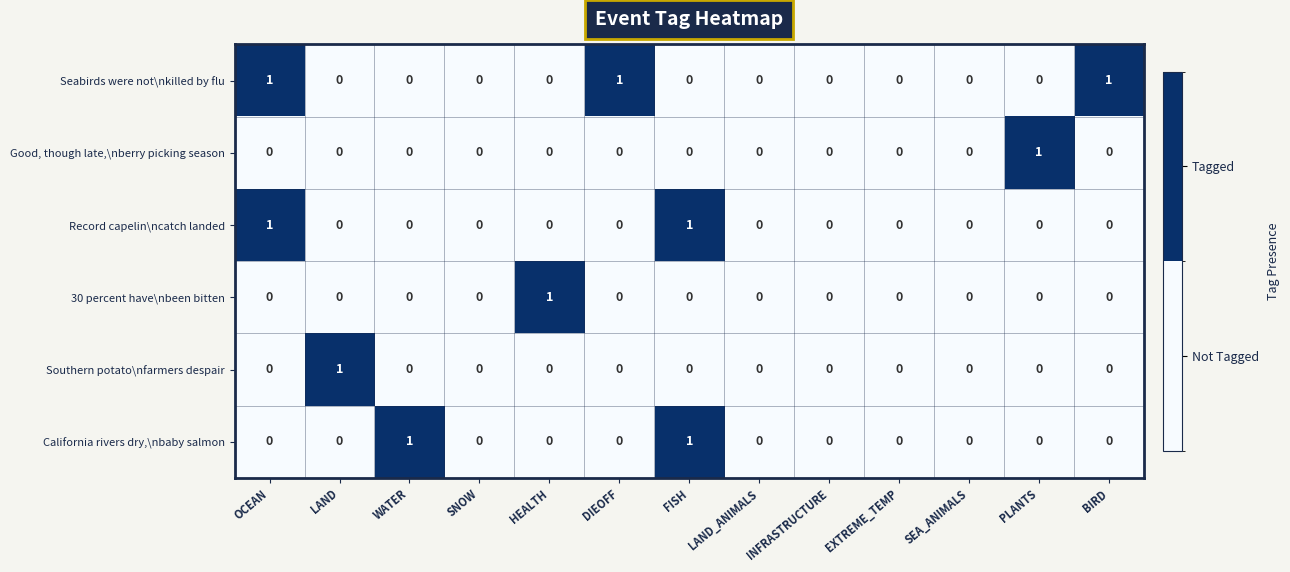

How many categories are shown in the chart?

13